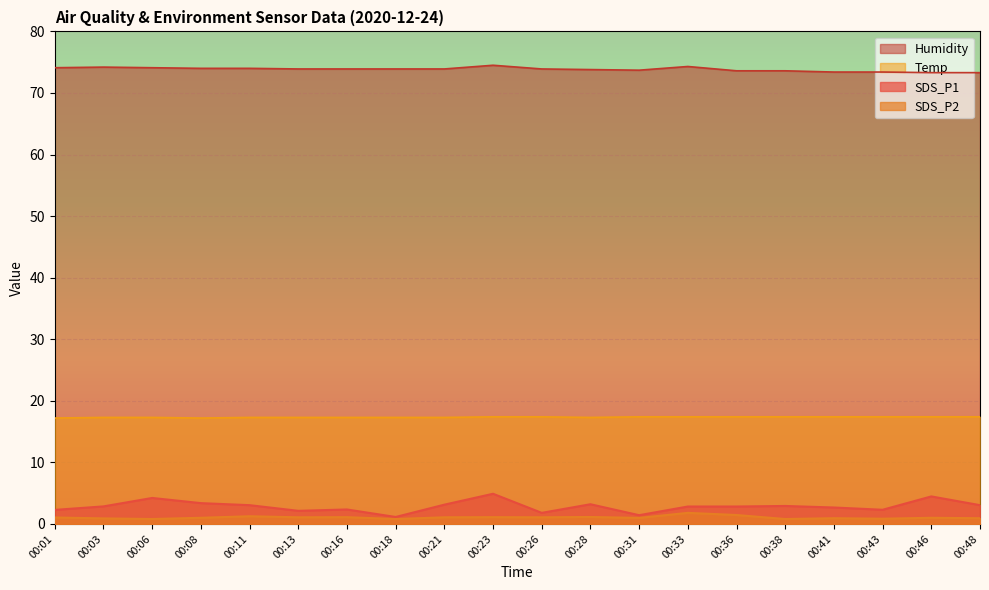

Which category has the highest value in the SDS_P1 series?

00:23